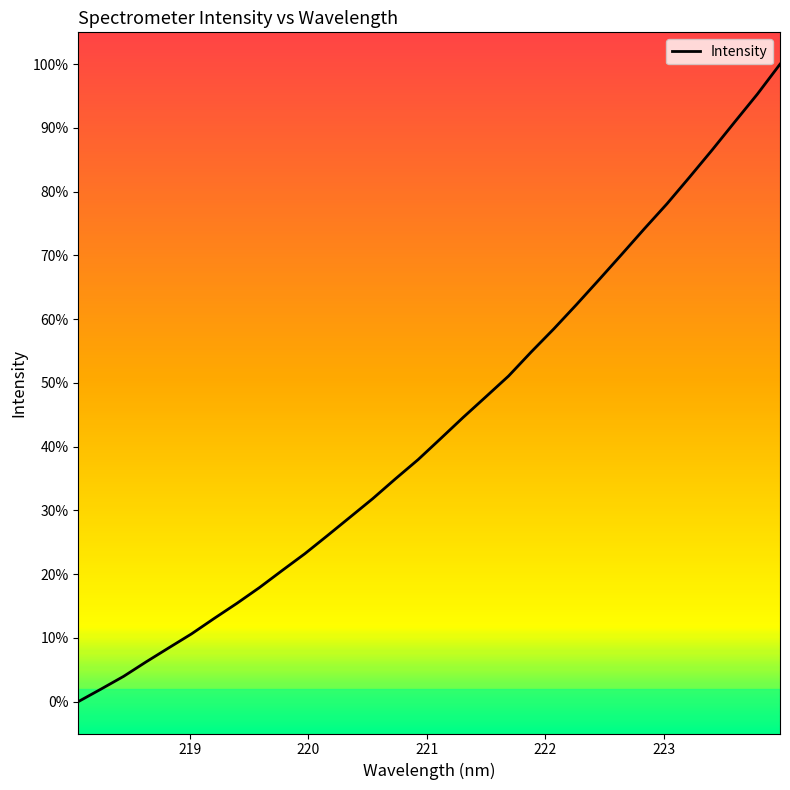

Is this an area chart (filled region under the line)?

No